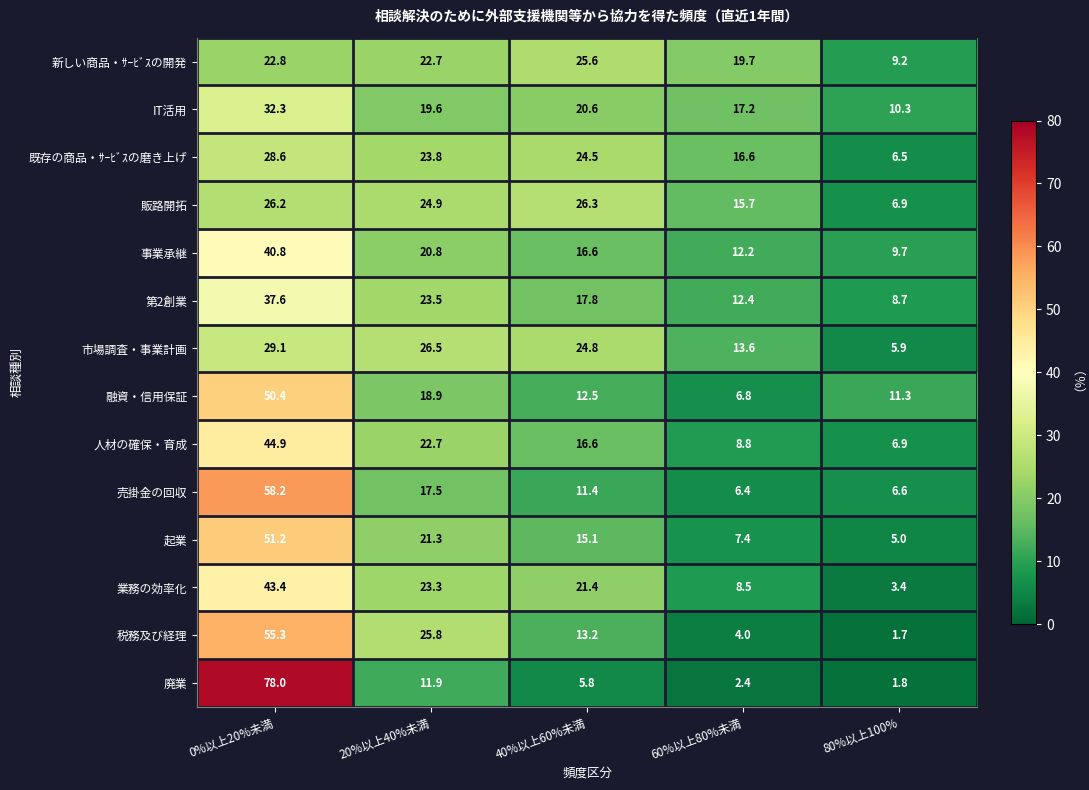

What is the spread (max minus min) of values at 20%以上40%未満?

14.6